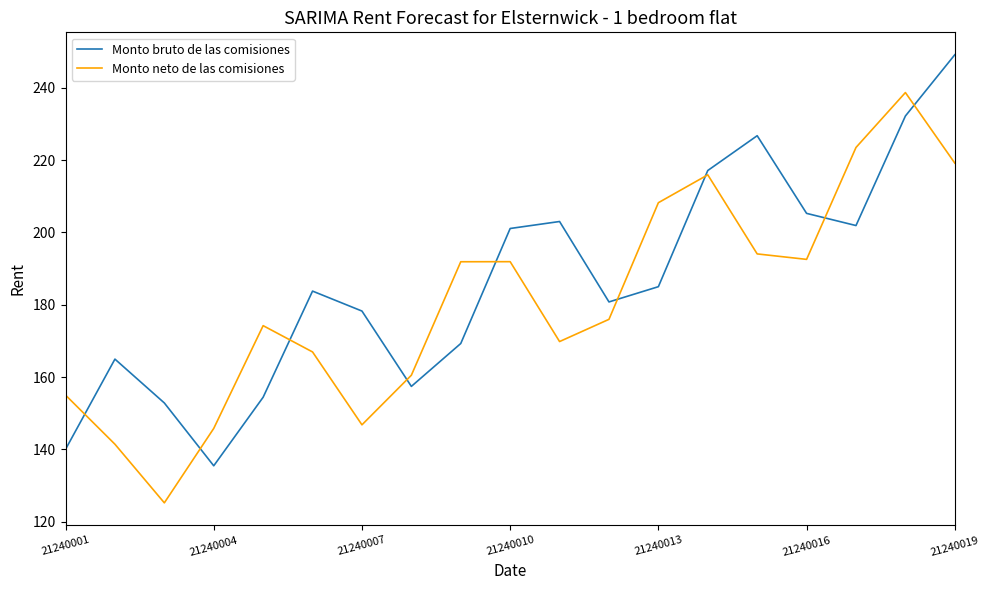

How many lines are shown in the chart?

2